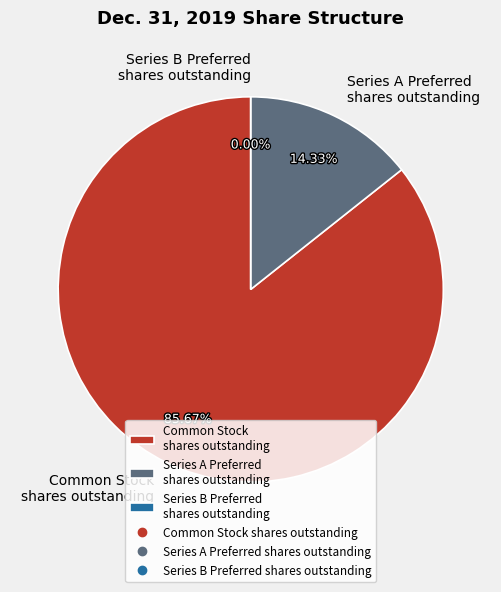

How many slices are in this pie chart?

3